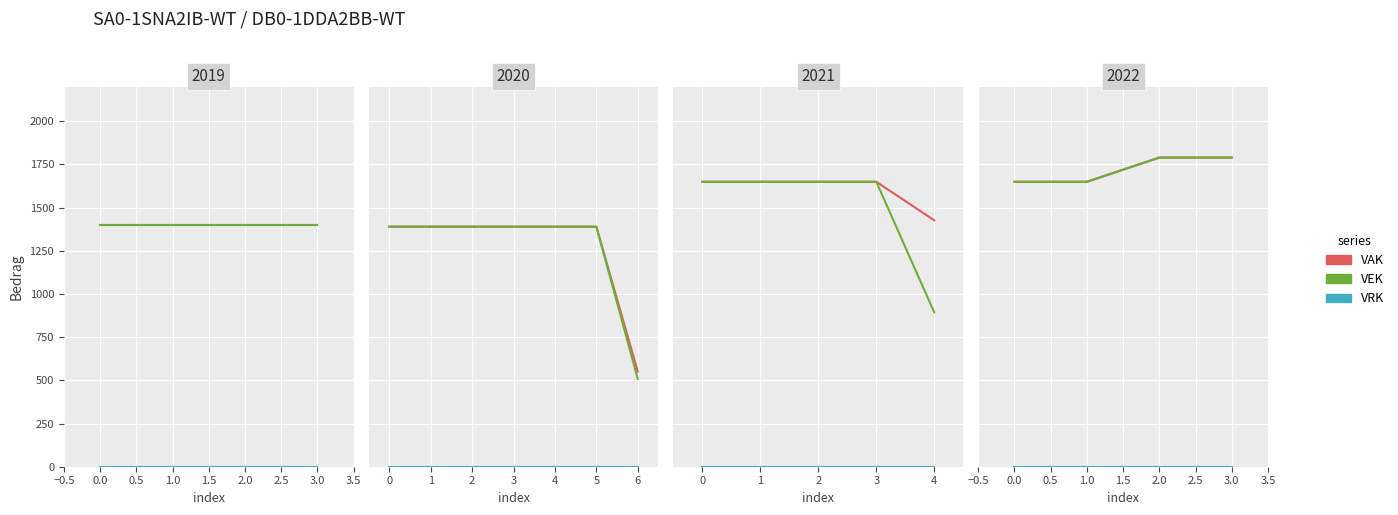

True or false: VEK and VRK intersect in this chart.

False